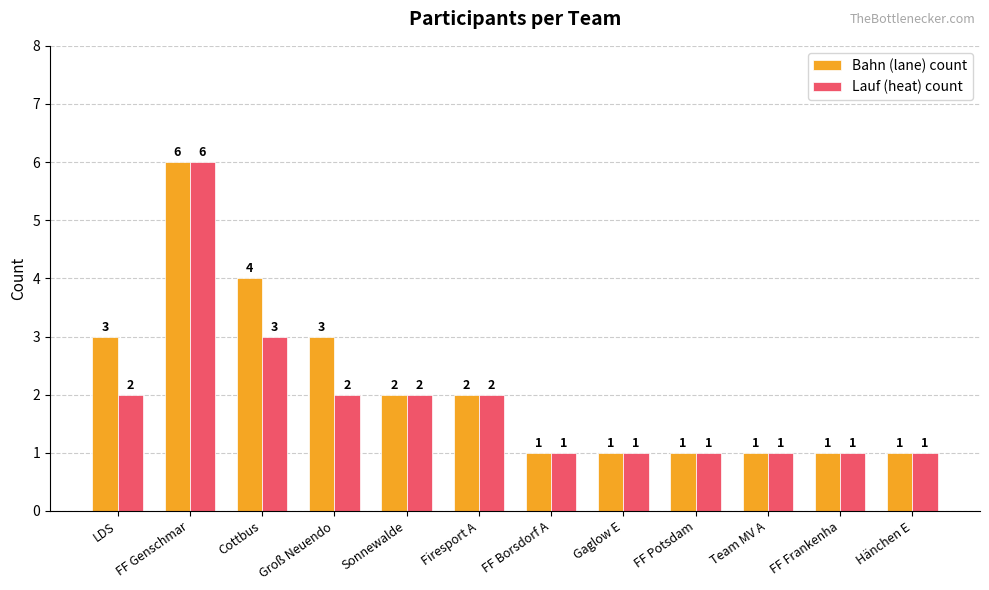

What is the difference between the second highest and minimum values in the Lauf (heat) count series?

2